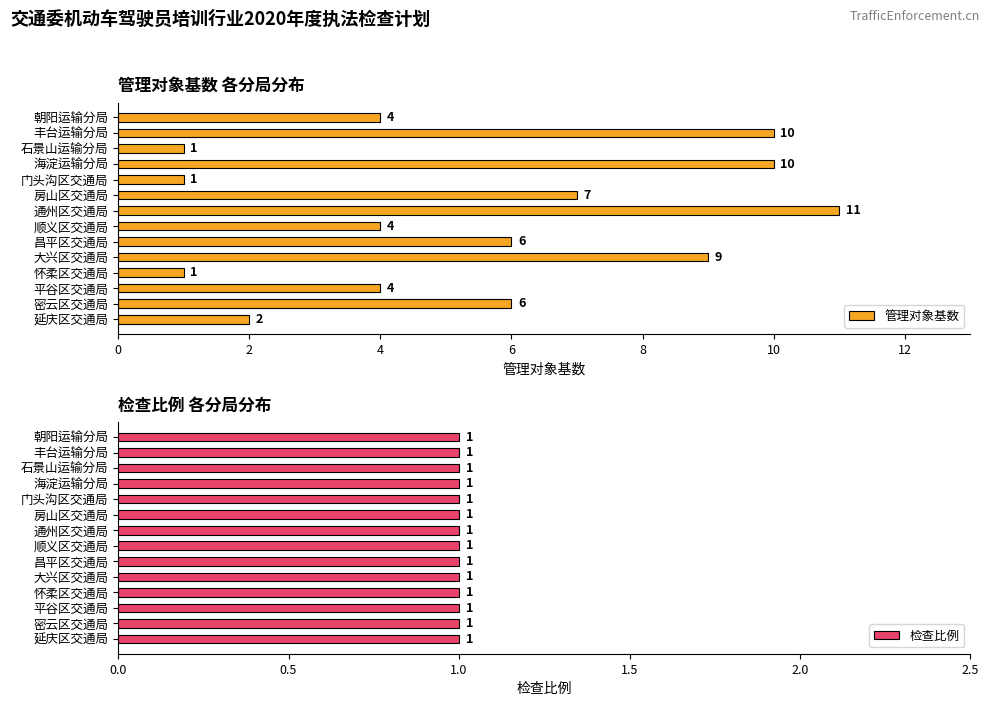

What is the sum of all 管理对象基数 values?

76